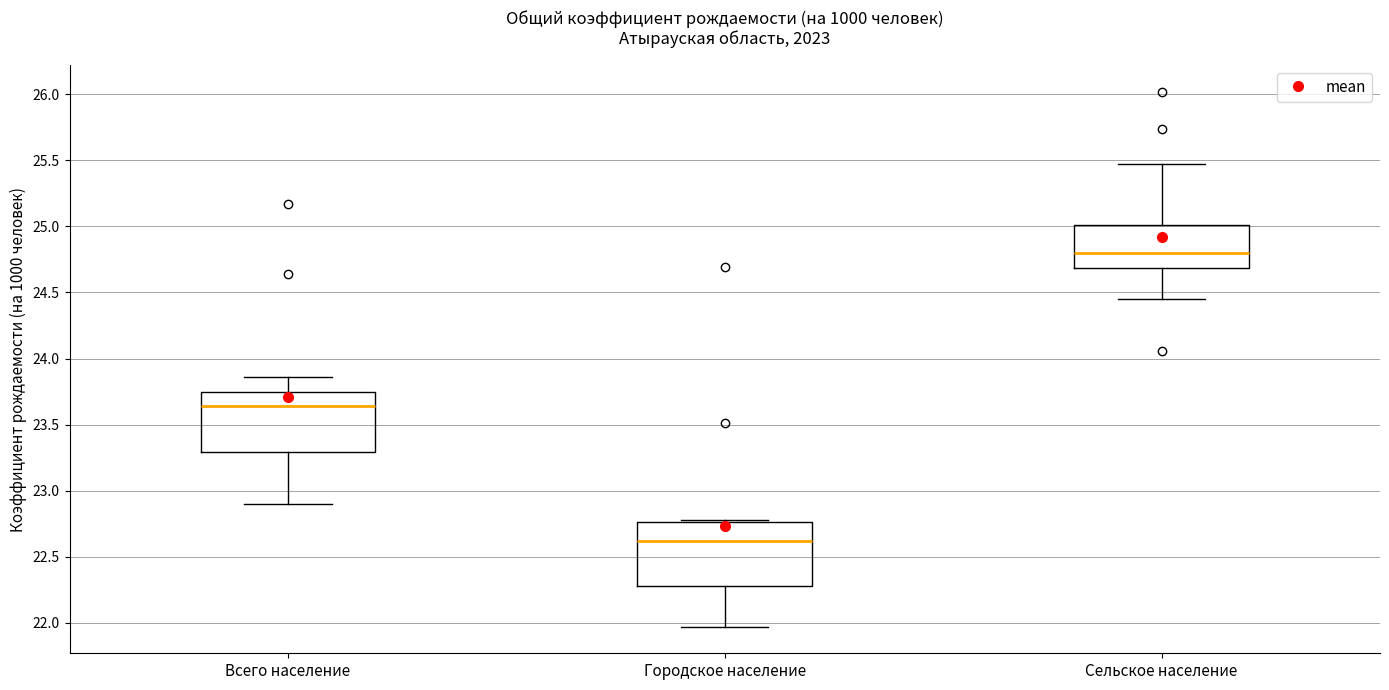

Reading left to right, transcribe this box plot: for each box, give where its median line is, the range the box spans, and where its two whiskers end, as read against the y-axis. The values are not printed on the chart, so give them approximately, as read against the axis.

Всего население: median 23.65, box 23.30 to 23.75, whiskers 22.90 to 23.85
Городское население: median 22.60, box 22.30 to 22.75, whiskers 21.95 to 22.80
Сельское население: median 24.80, box 24.70 to 25.00, whiskers 24.45 to 25.45